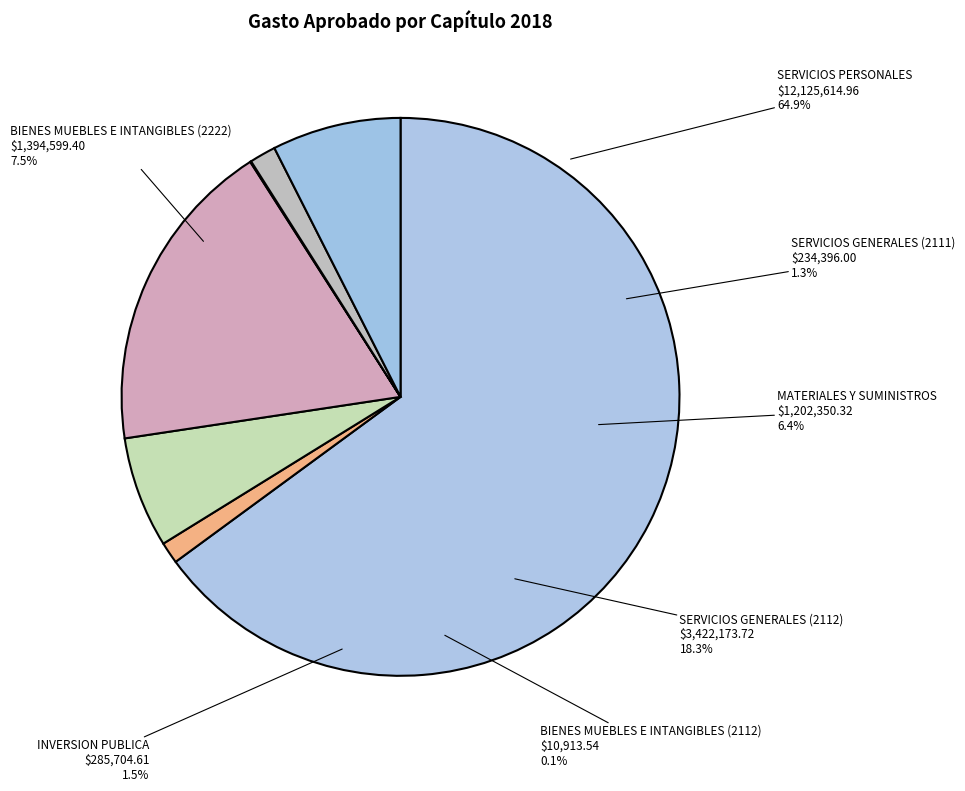

Which slice is the smallest?

BIENES MUEBLES, INMUEBLES E INTANGIBLES (2112)